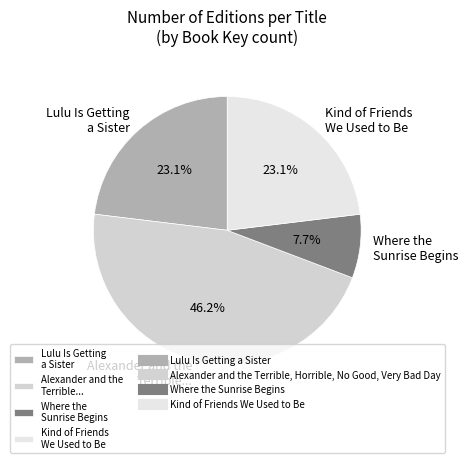

Does Kind of Friends We Used to Be account for over 50% of the chart?

No